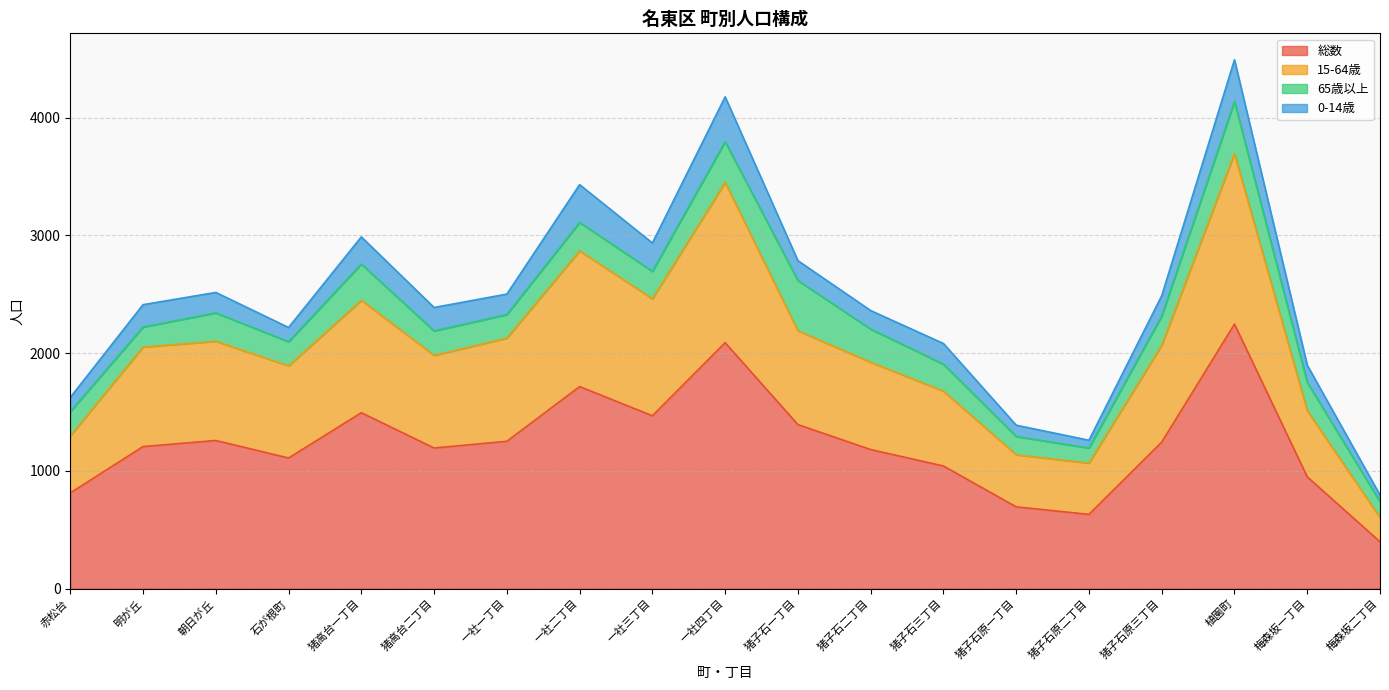

What is the smallest value displayed?

397